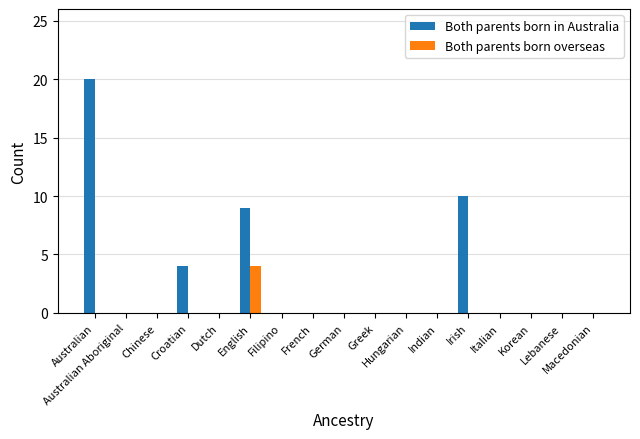

Reading right to left, extract all data points from this chart.

Both parents born in Australia: 0	0	0	0	10	0	0	0	0	0	0	9	0	4	0	0	20
Both parents born overseas: 0	0	0	0	0	0	0	0	0	0	0	4	0	0	0	0	0